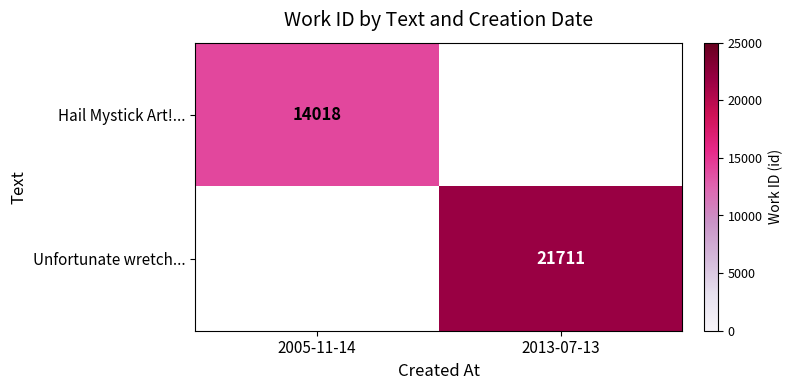

The value of Hail Mystick Art!... at 2005-11-14 is 18527. True or false?

False